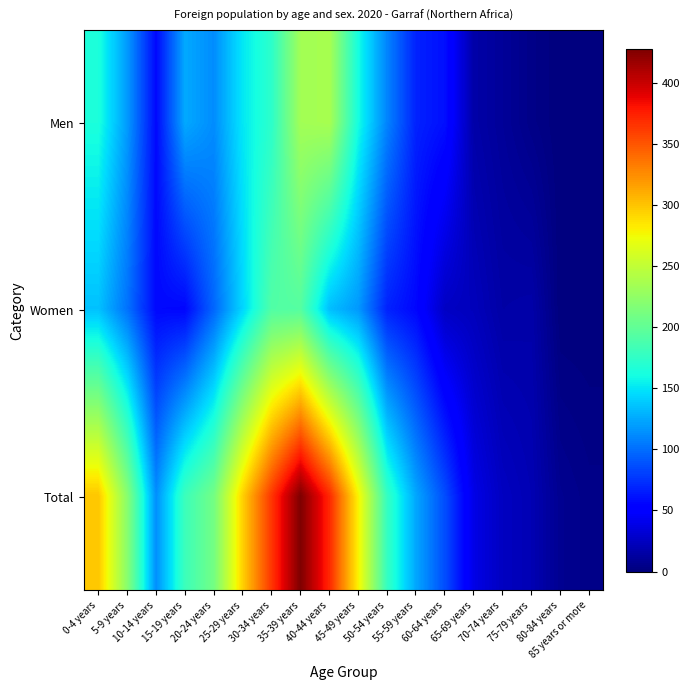

Reading left to right, list all the values displayed in this chart.

Men: 0-4 years=164	5-9 years=119	10-14 years=57	15-19 years=125	20-24 years=113	25-29 years=151	30-34 years=173	35-39 years=234	40-44 years=237	45-49 years=161	50-54 years=109	55-59 years=68	60-64 years=60	65-69 years=16	70-74 years=10	75-79 years=4	80-84 years=0	85 years or more=0
Women: 0-4 years=135	5-9 years=102	10-14 years=57	15-19 years=56	20-24 years=97	25-29 years=144	30-34 years=192	35-39 years=194	40-44 years=134	45-49 years=118	50-54 years=68	55-59 years=56	60-64 years=26	65-69 years=23	70-74 years=15	75-79 years=16	80-84 years=0	85 years or more=0
Total: 0-4 years=299	5-9 years=221	10-14 years=114	15-19 years=181	20-24 years=210	25-29 years=295	30-34 years=365	35-39 years=428	40-44 years=371	45-49 years=279	50-54 years=177	55-59 years=124	60-64 years=86	65-69 years=39	70-74 years=25	75-79 years=20	80-84 years=7	85 years or more=4